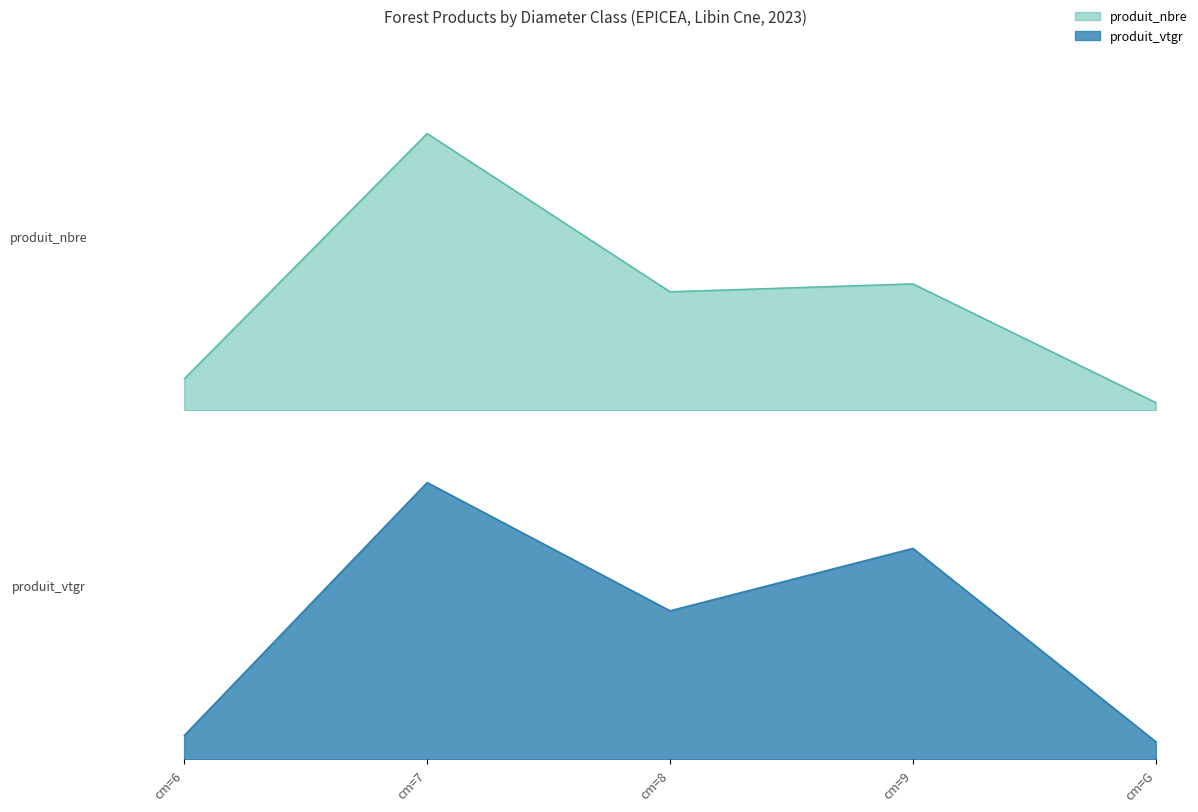

How many data points in produit_vtgr are above 52?

3